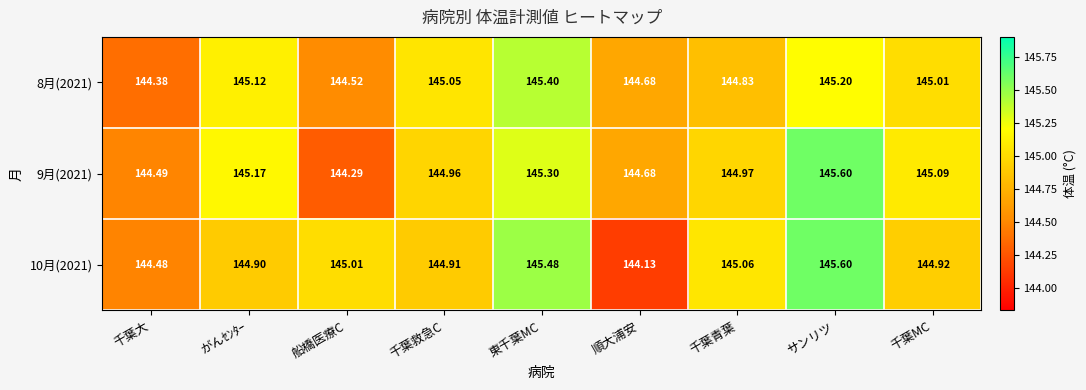

At which category is the sum across all series the highest?

サンリツ